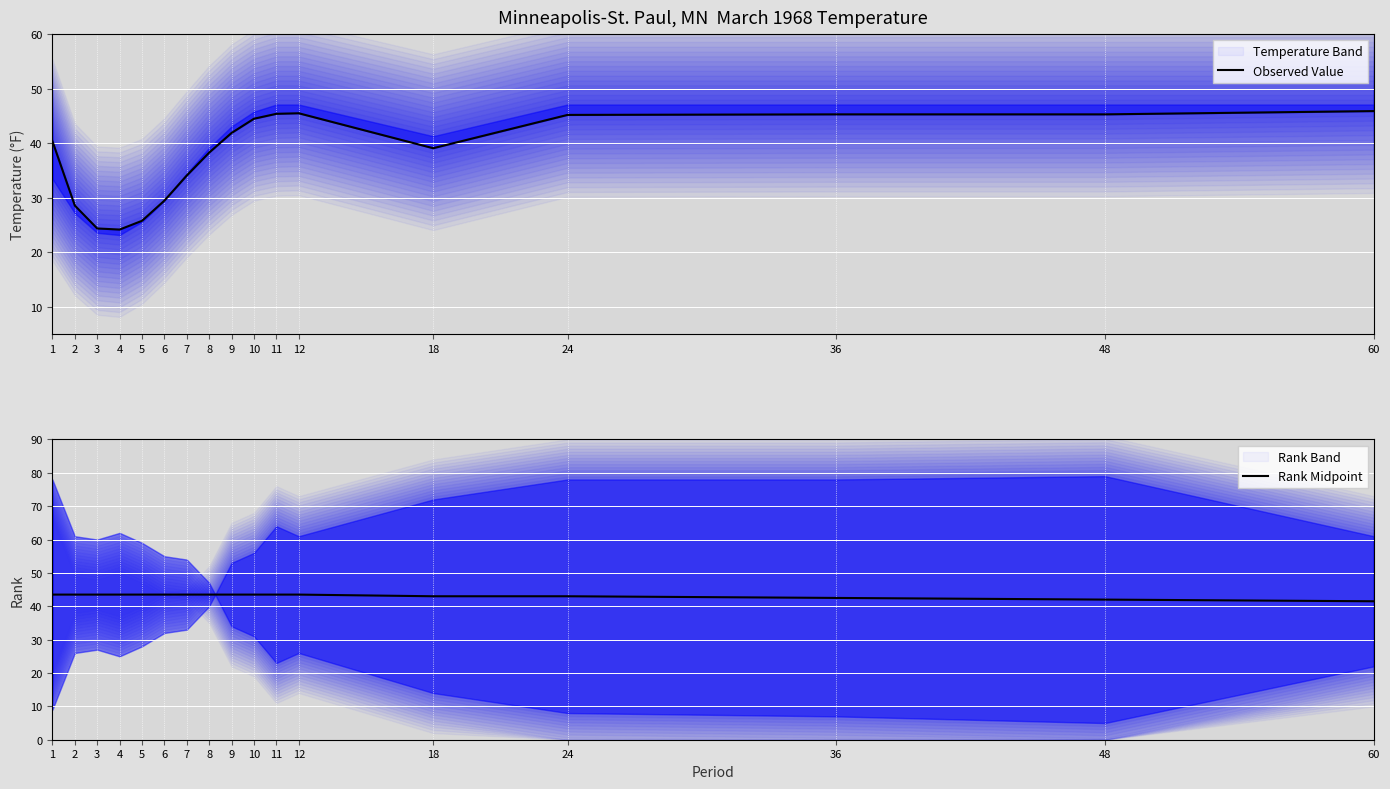

At which category does Observed Value reach its first local valley?

4